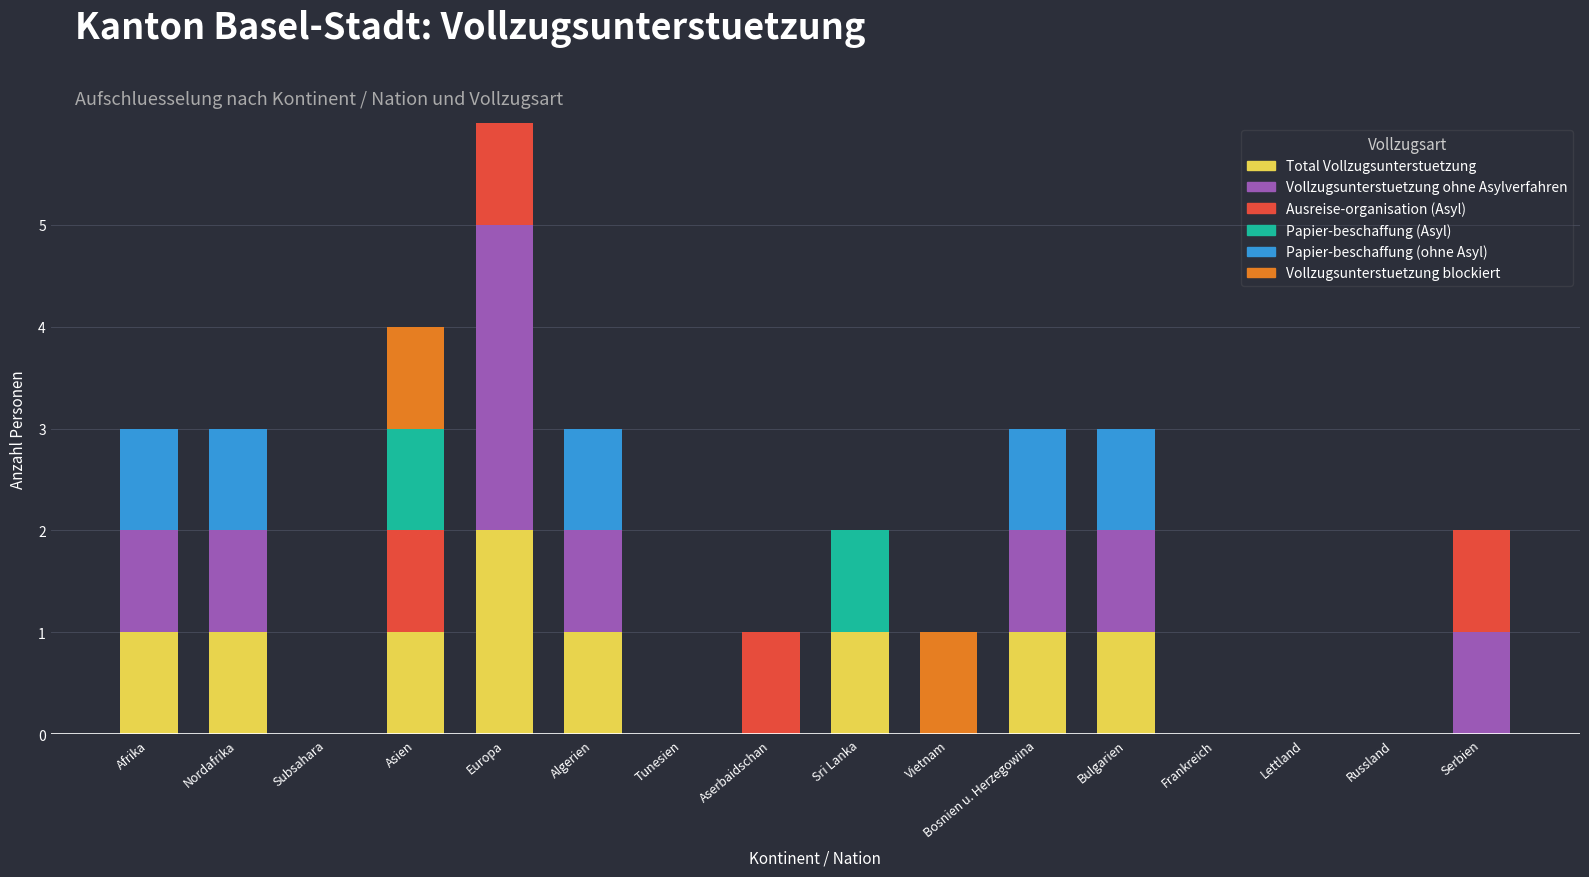

The Ausreise-organisation (Asyl) series shows 1 at Aserbaidschan. True or false?

False